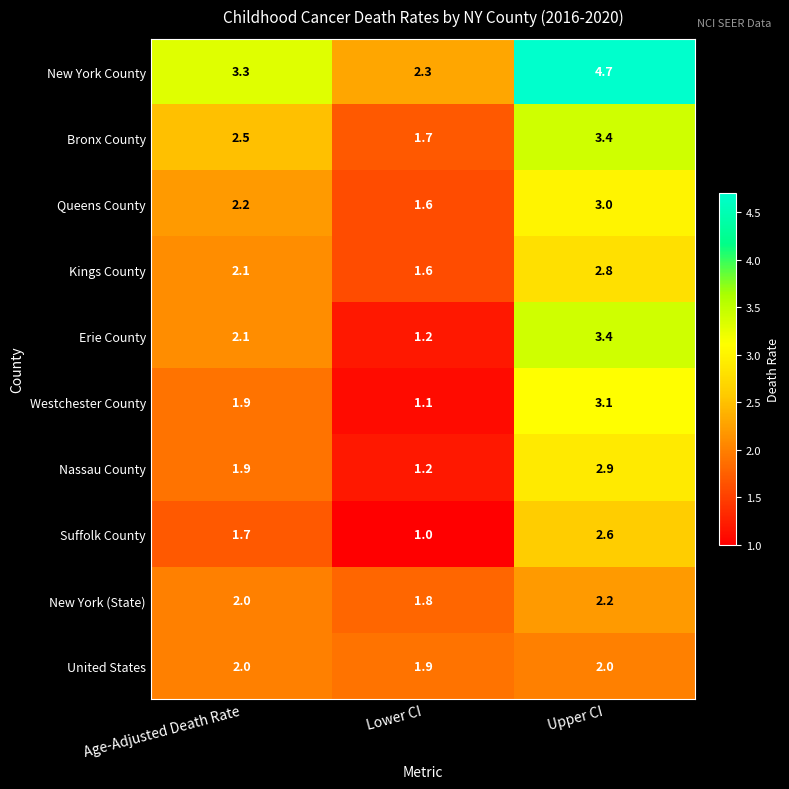

Which series changed the most between Age-Adjusted Death Rate and Lower CI?

New York County